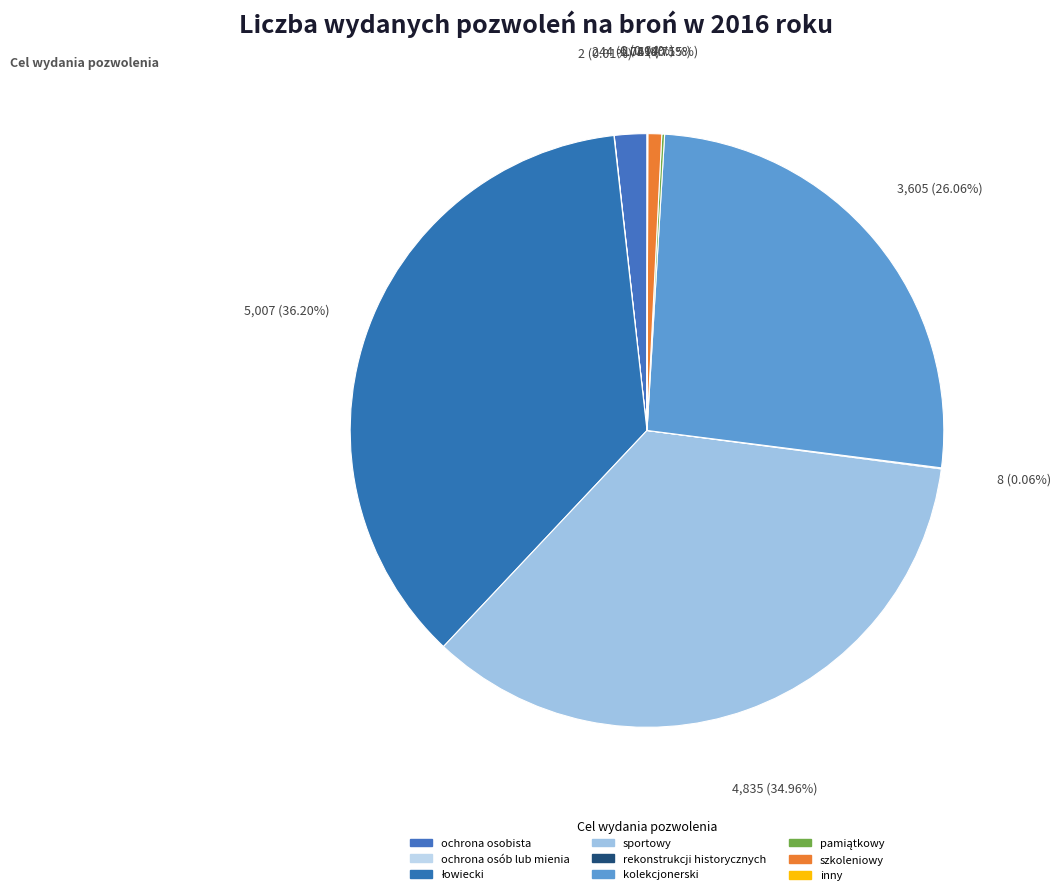

Do sportowy and pamiątkowy together represent more than half of the pie?

No